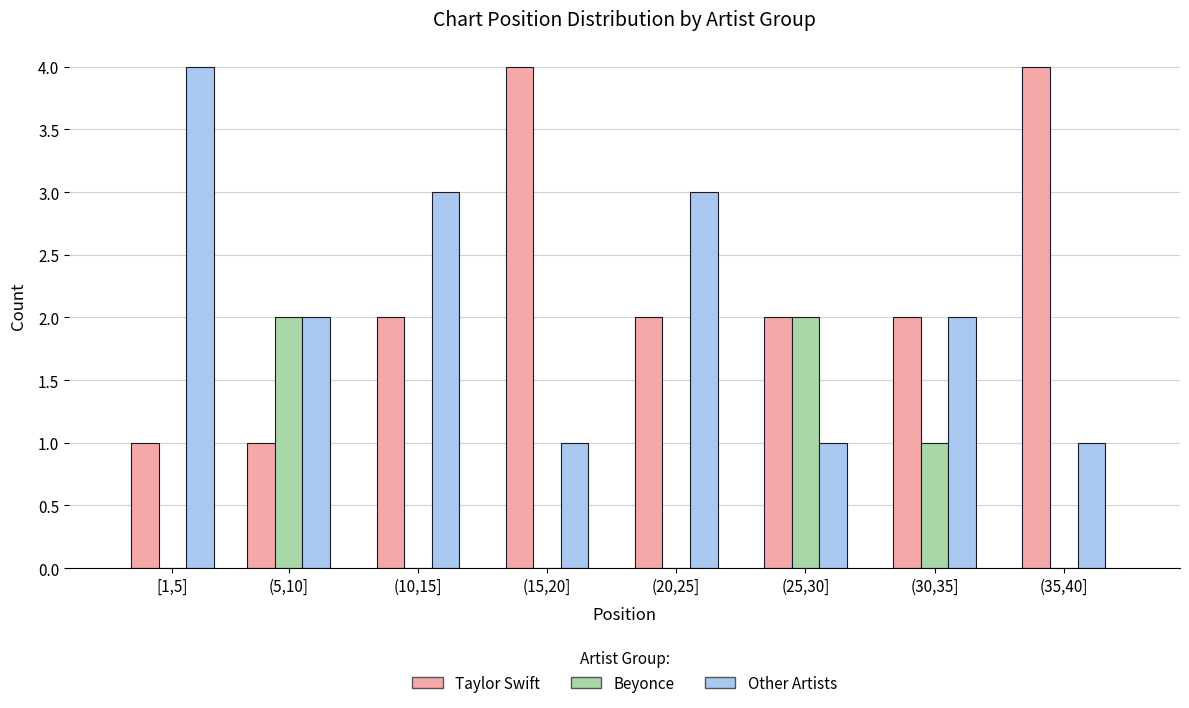

Reading left to right, transcribe all the data shown in this chart.

Taylor Swift: [1,5]=1	(5,10]=1	(10,15]=2	(15,20]=4	(20,25]=2	(25,30]=2	(30,35]=2	(35,40]=4
Beyonce: [1,5]=0	(5,10]=2	(10,15]=0	(15,20]=0	(20,25]=0	(25,30]=2	(30,35]=1	(35,40]=0
Other Artists: [1,5]=4	(5,10]=2	(10,15]=3	(15,20]=1	(20,25]=3	(25,30]=1	(30,35]=2	(35,40]=1